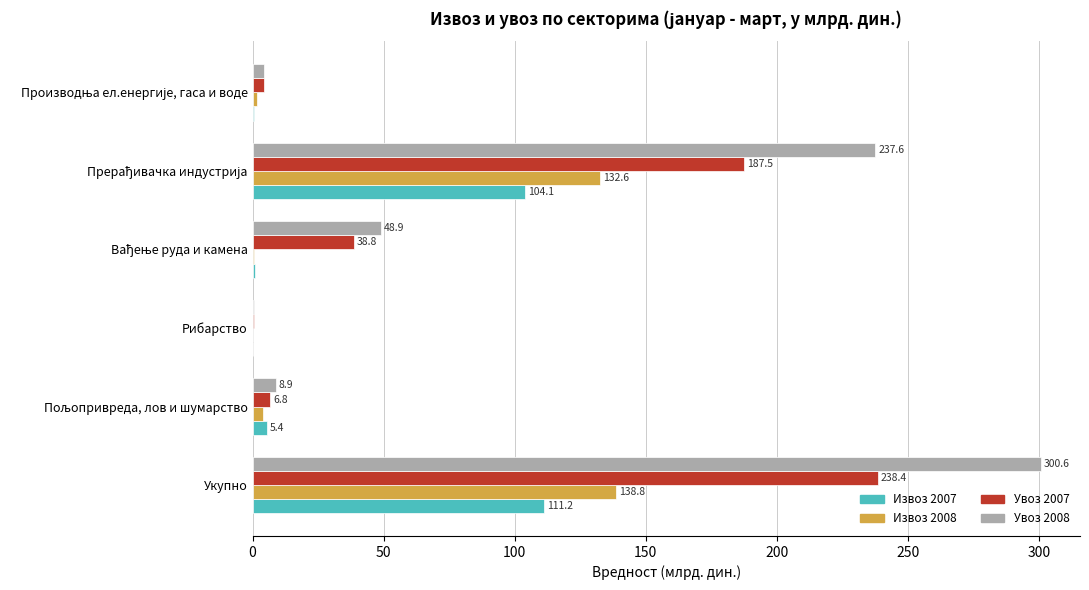

Which series has the largest total across all categories?

Увоз 2008